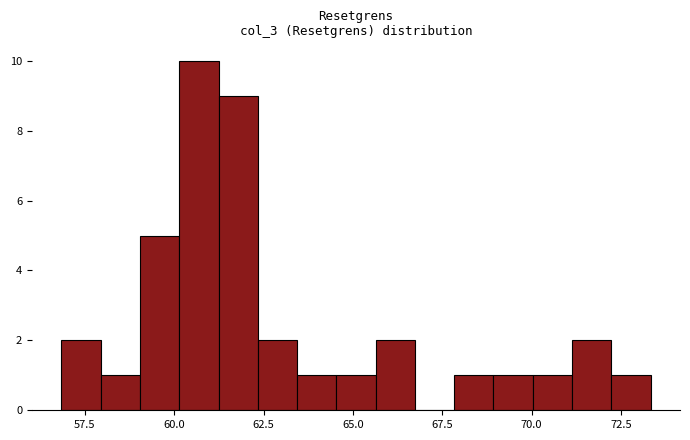

Around what value on the x-axis is the tallest bar? Give the approximate position of its centre, as read against the axis.

60.5